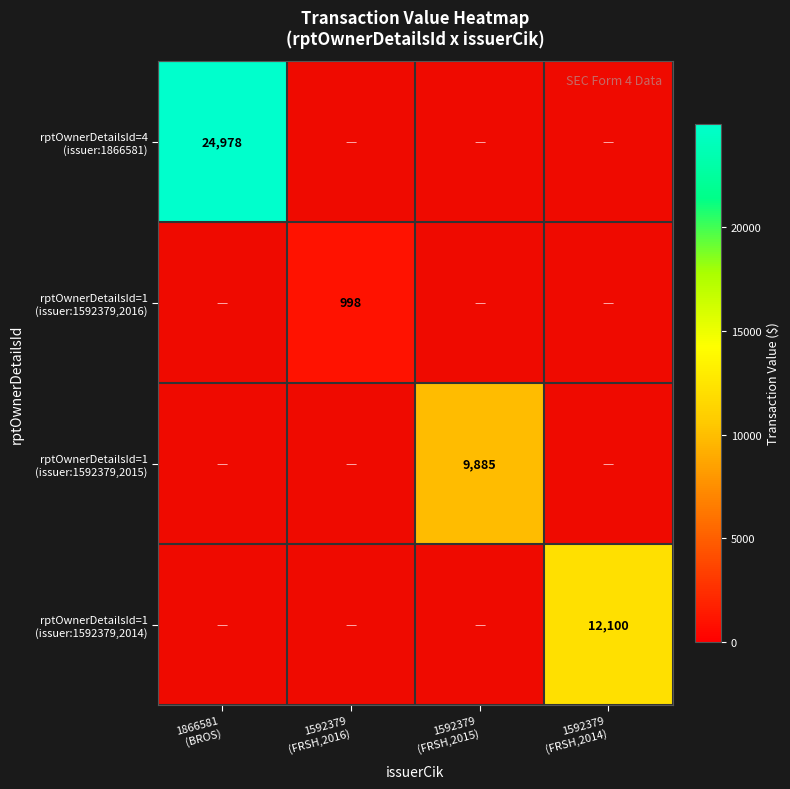

The rptOwnerDetailsId=4 (issuer:1866581) series shows 24978.0 at 1866581 (BROS). True or false?

True